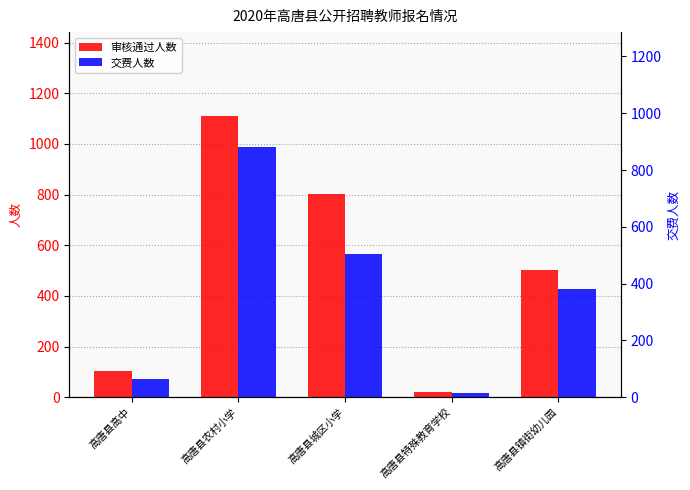

How many bars are there in each group?

2